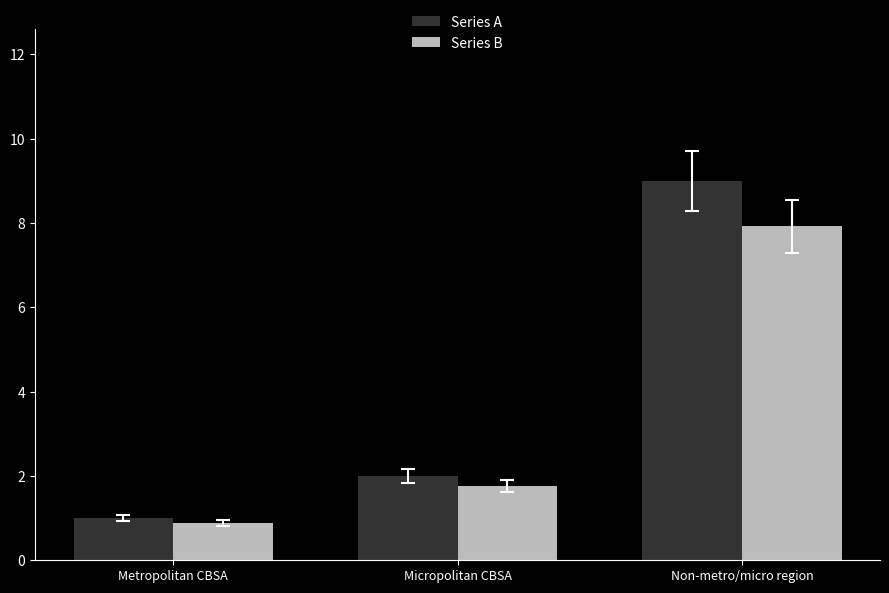

Reading left to right, extract all data points from this chart.

Series A: Metropolitan CBSA=1.0	Micropolitan CBSA=2.0	Non-metro/micro region=9.0
Series B: Metropolitan CBSA=0.9	Micropolitan CBSA=1.8	Non-metro/micro region=7.9